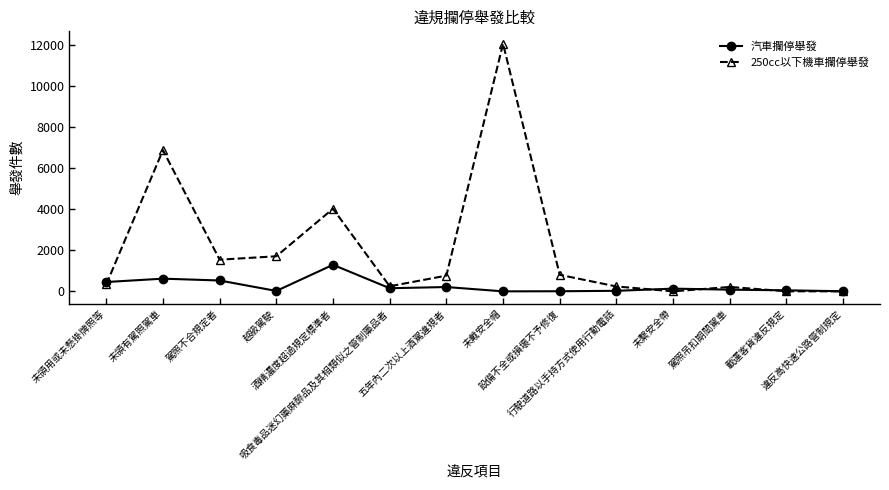

How many data points in 汽車攔停舉發 are less than 132?

7